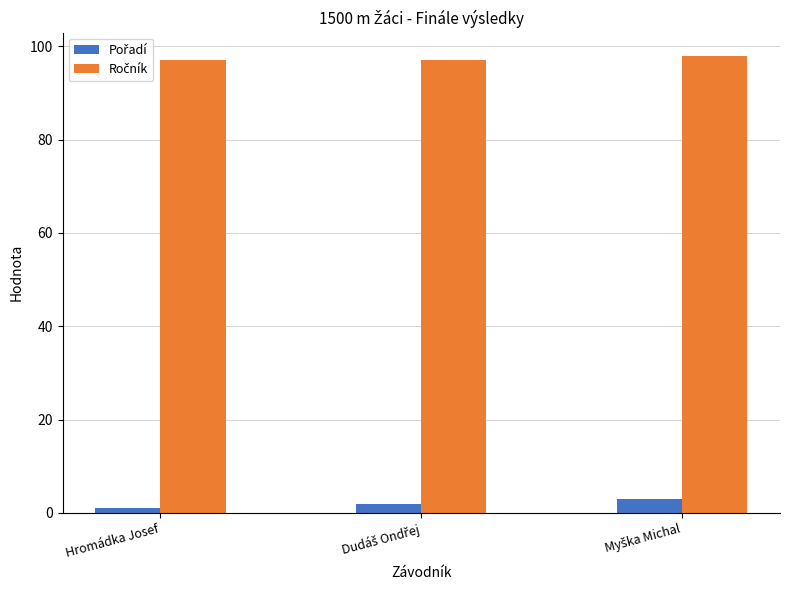

What is the greatest value displayed?

98